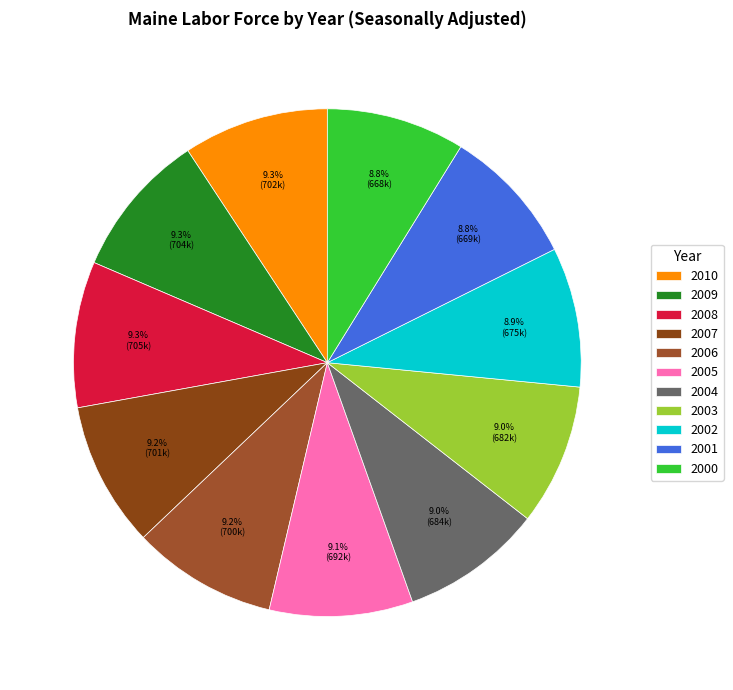

Rank the categories by value from lowest to highest.

2000, 2001, 2002, 2003, 2004, 2005, 2006, 2007, 2010, 2009, 2008